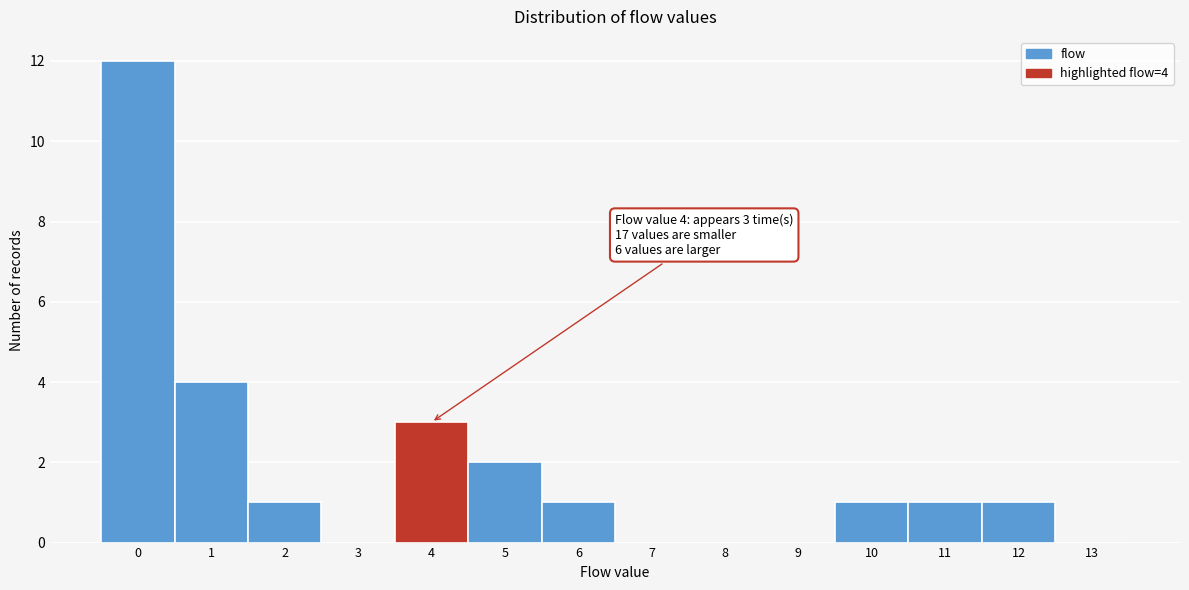

Reading left to right, list all the values displayed in this chart.

0=12	1=4	2=1	3=0	4=3	5=2	6=1	7=0	8=0	9=0	10=1	11=1	12=1	13=0